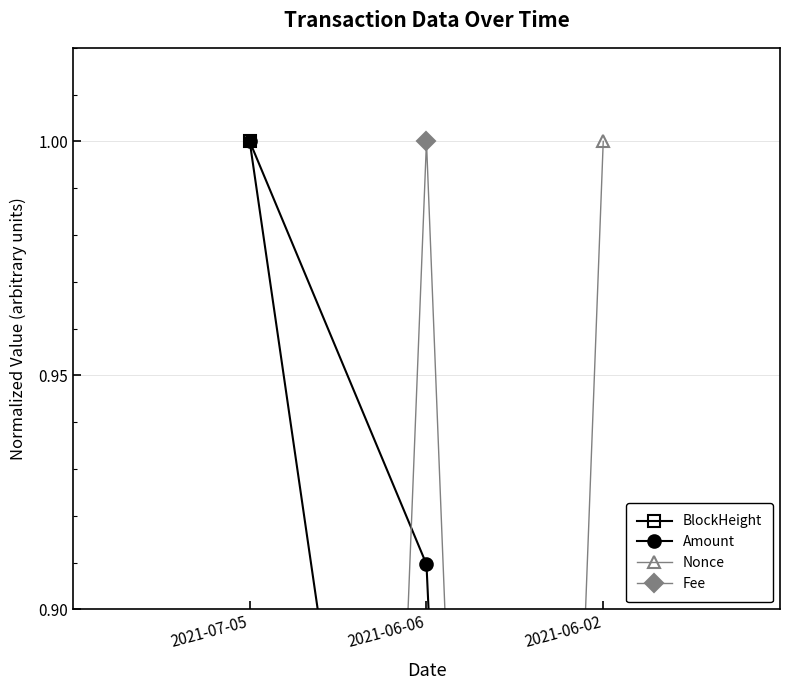

The Nonce series shows 0.0 at 2021-06-06. True or false?

True